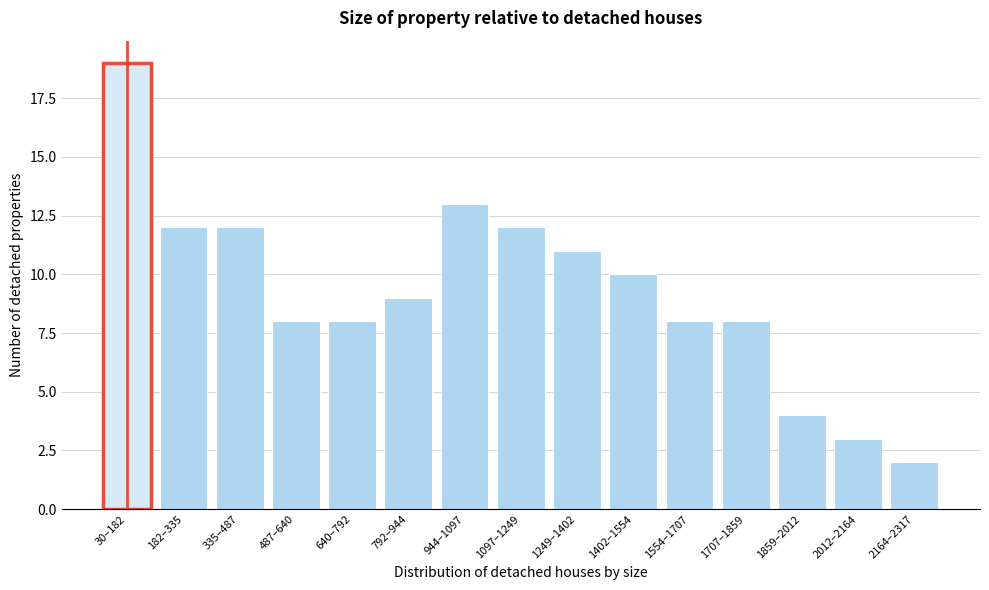

Reading left to right, list all the values displayed in this chart.

19	12	12	8	8	9	13	12	11	10	8	8	4	3	2